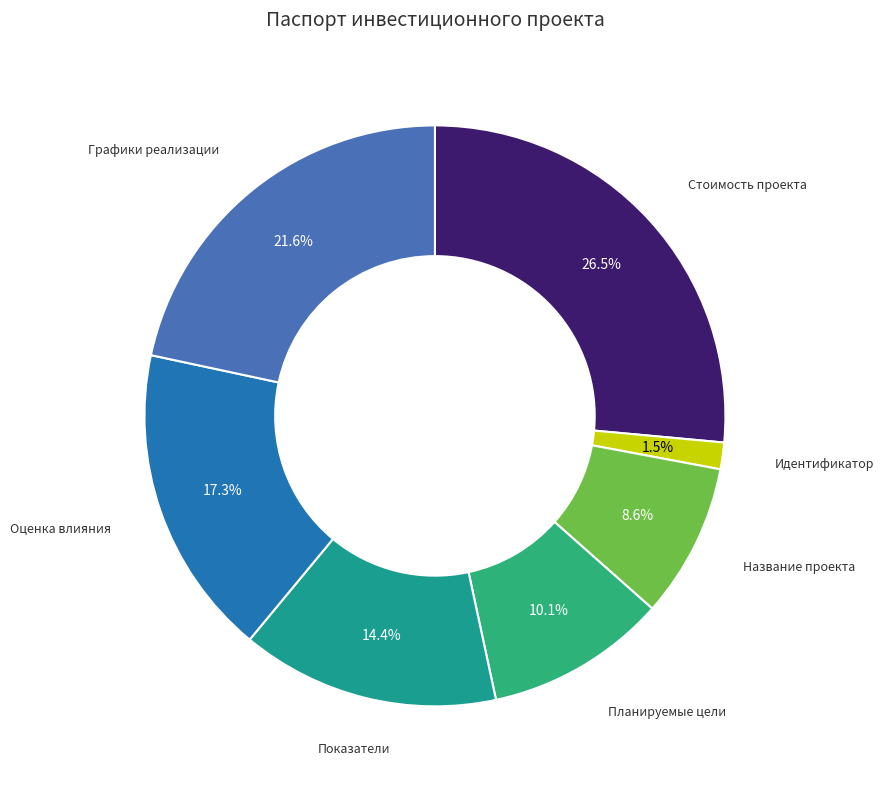

To the nearest percent, what percentage of the pie is Показатели?

14%